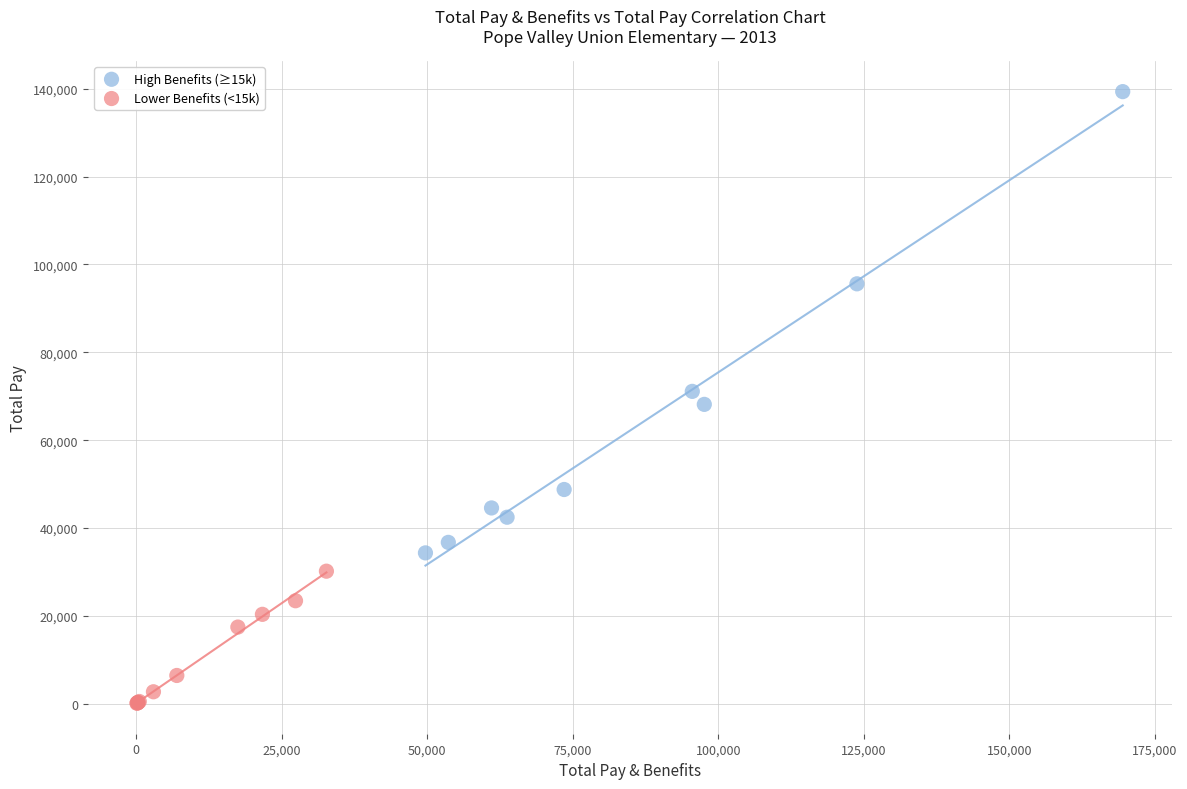

Which series reaches the minimum Y coordinate?

Lower Benefits (<15k)